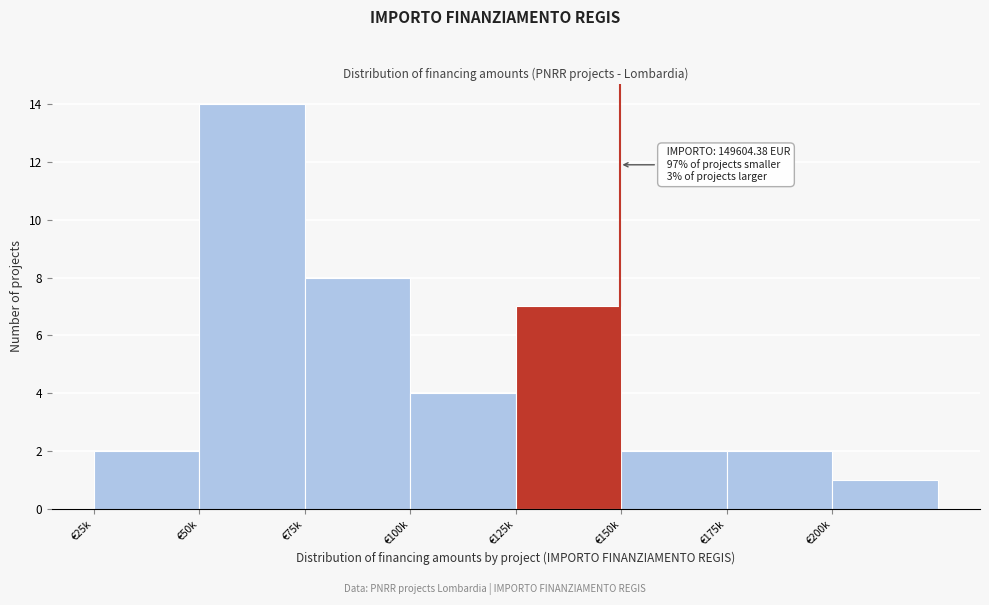

Reading right to left, transcribe all the data shown in this chart.

1	2	2	7	4	8	14	2